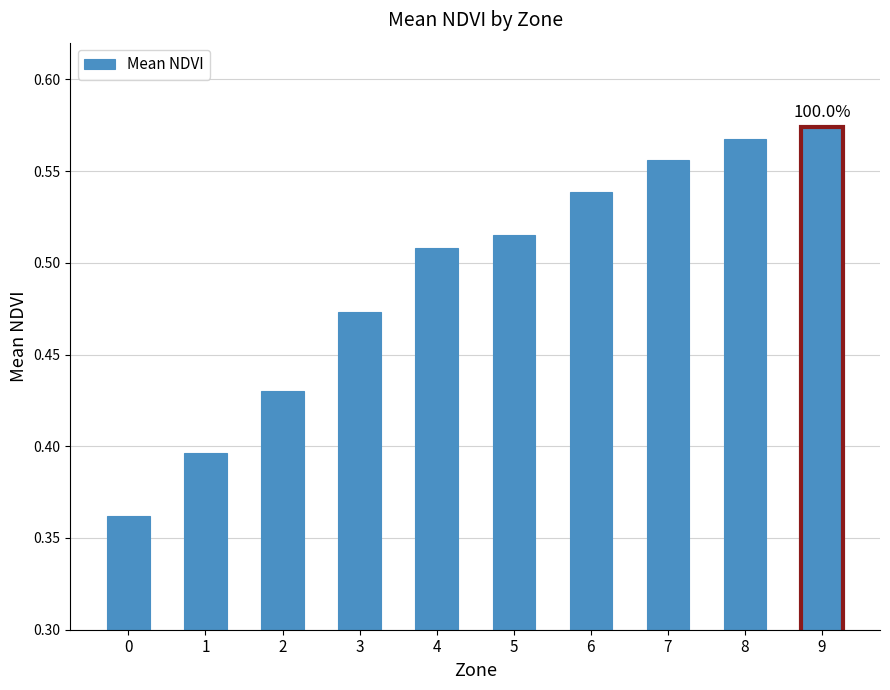

List the labels in order of value, largest first.

9, 8, 7, 6, 5, 4, 3, 2, 1, 0